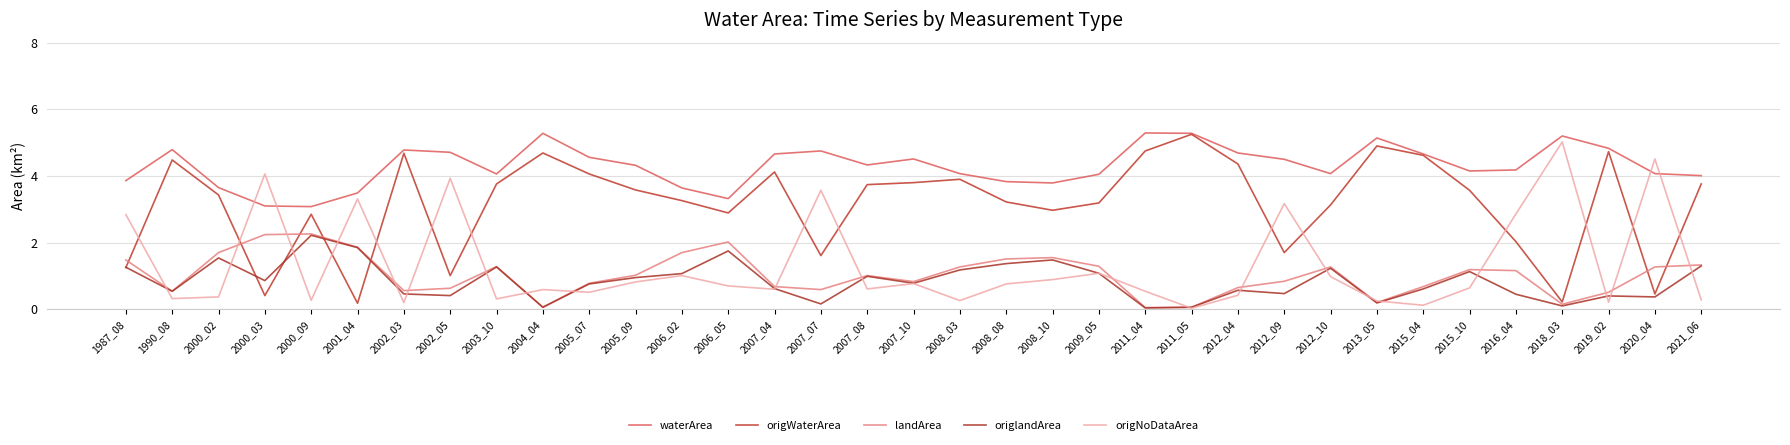

What is the lowest value of the origWaterArea series?

0.2